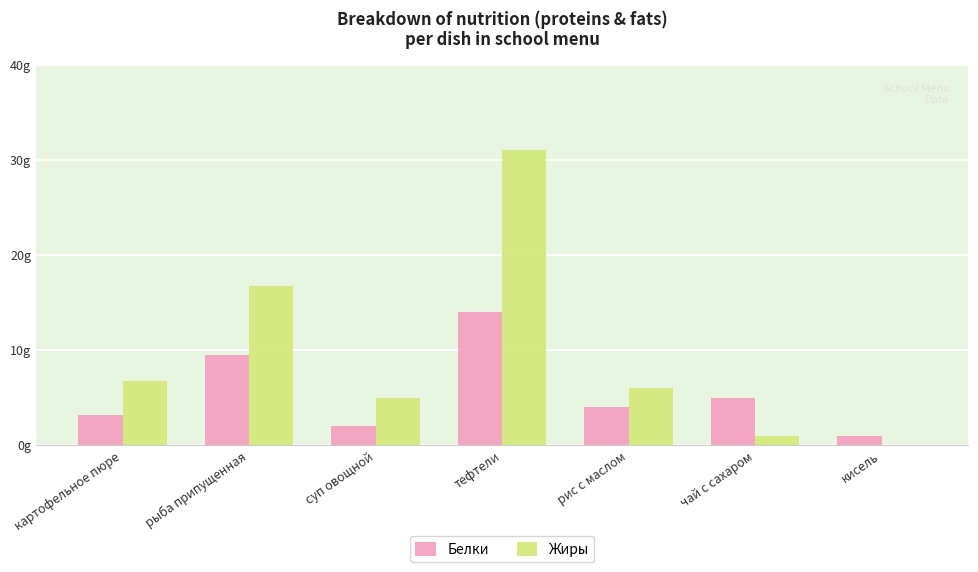

What are all the series names shown in the legend?

Белки, Жиры